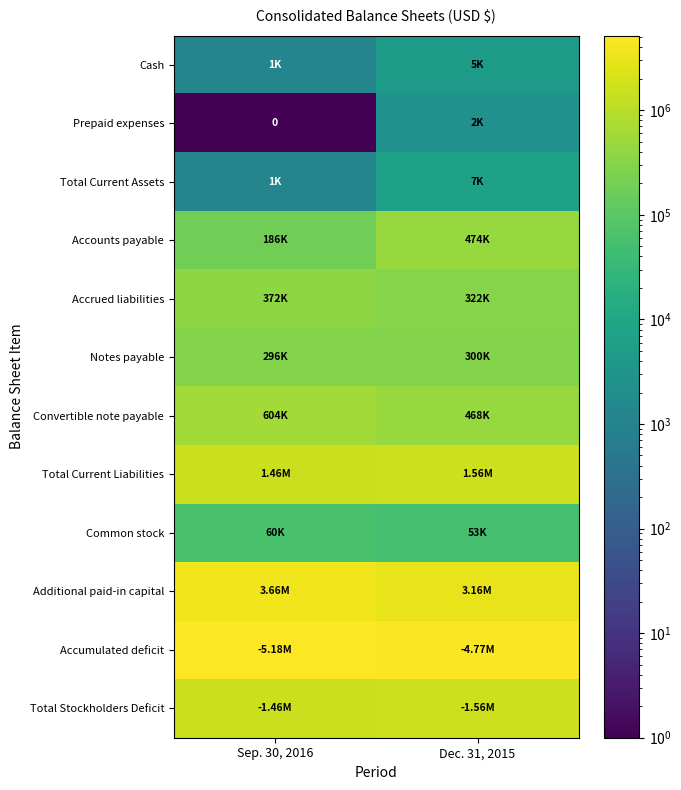

How many data points in Prepaid expenses are less than 2478?

1